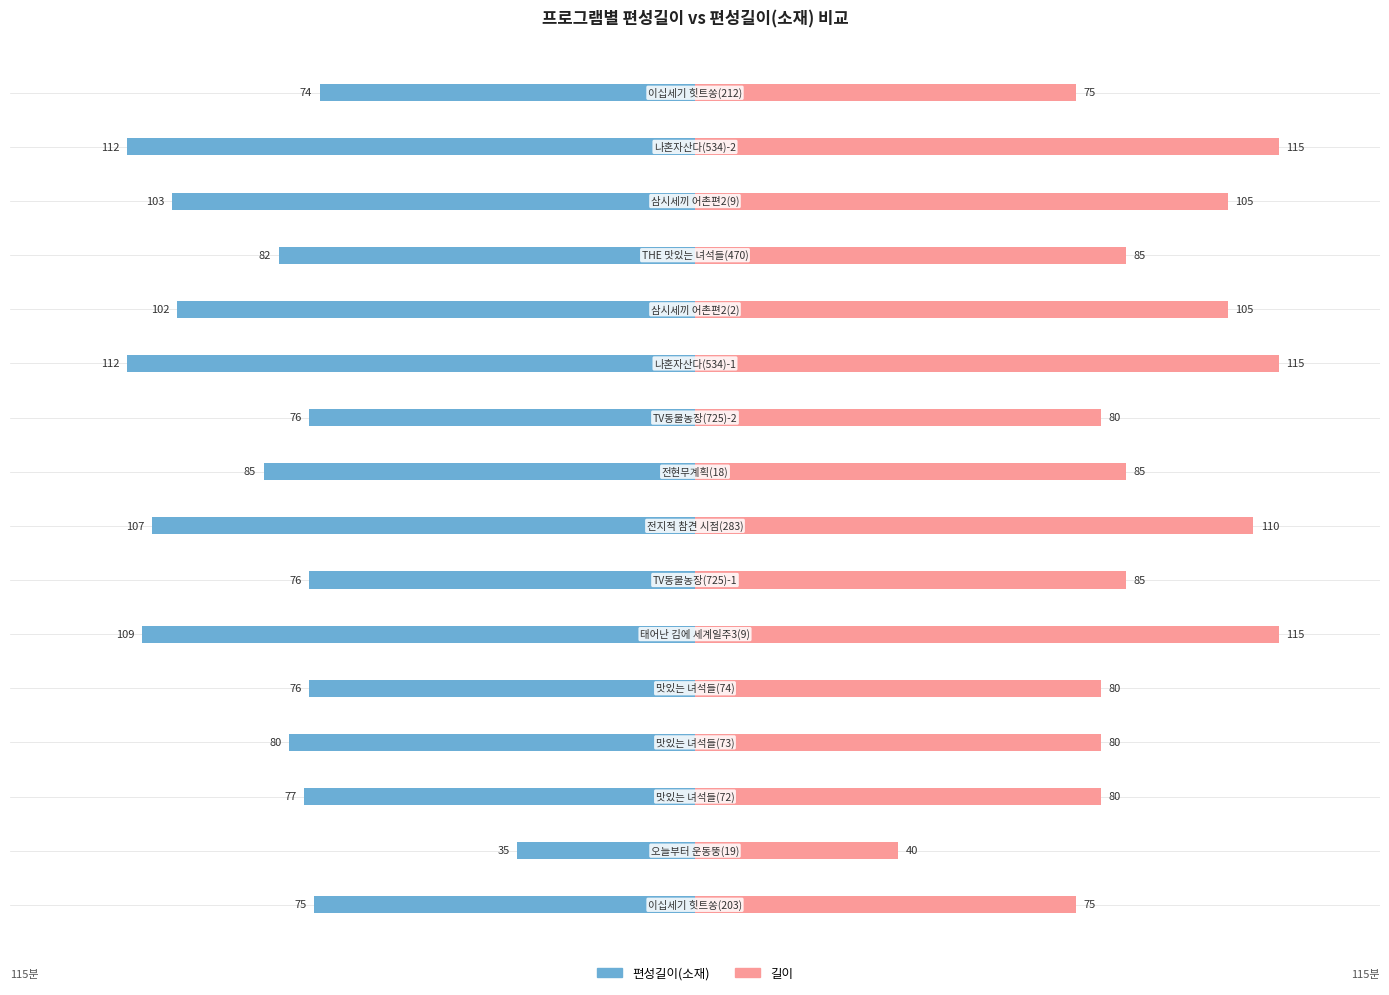

Rank the series by their average value, from lowest to highest.

편성길이(소재), 길이